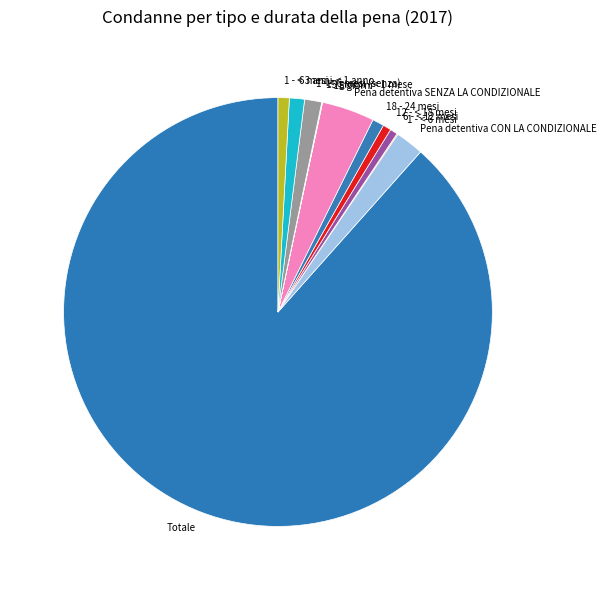

What is the largest slice in the pie chart?

Totale